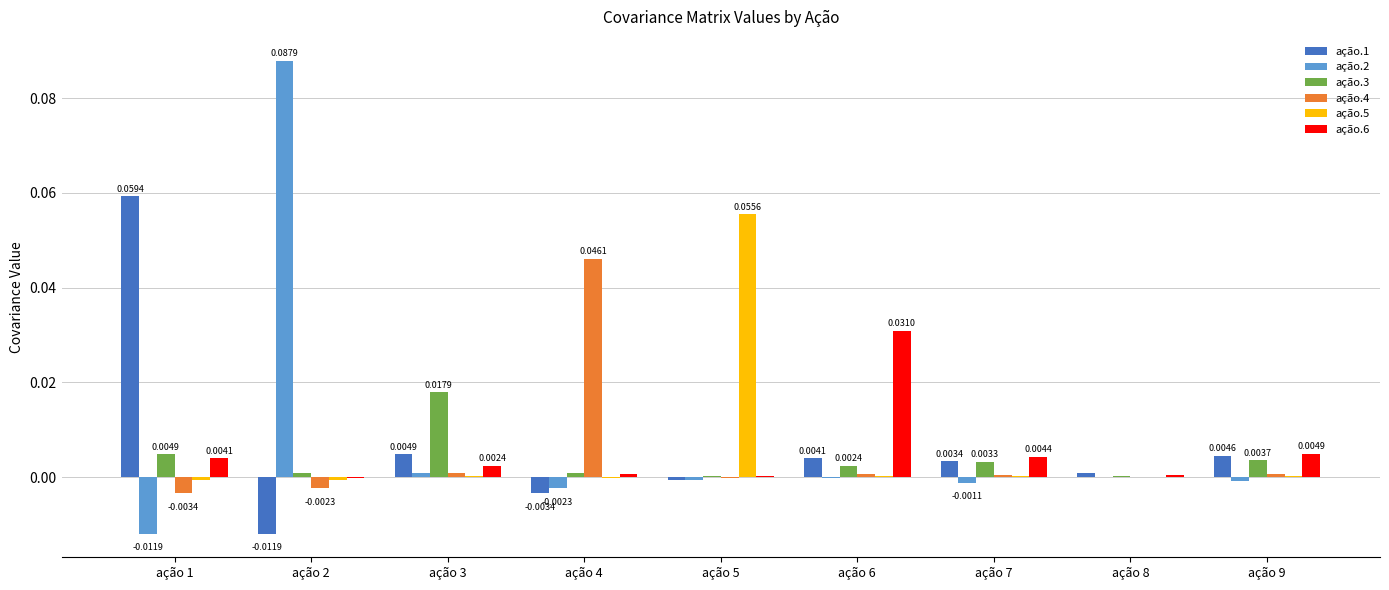

Is the value of ação.5 at ação 7 greater than the value of ação.4 at ação 2?

Yes